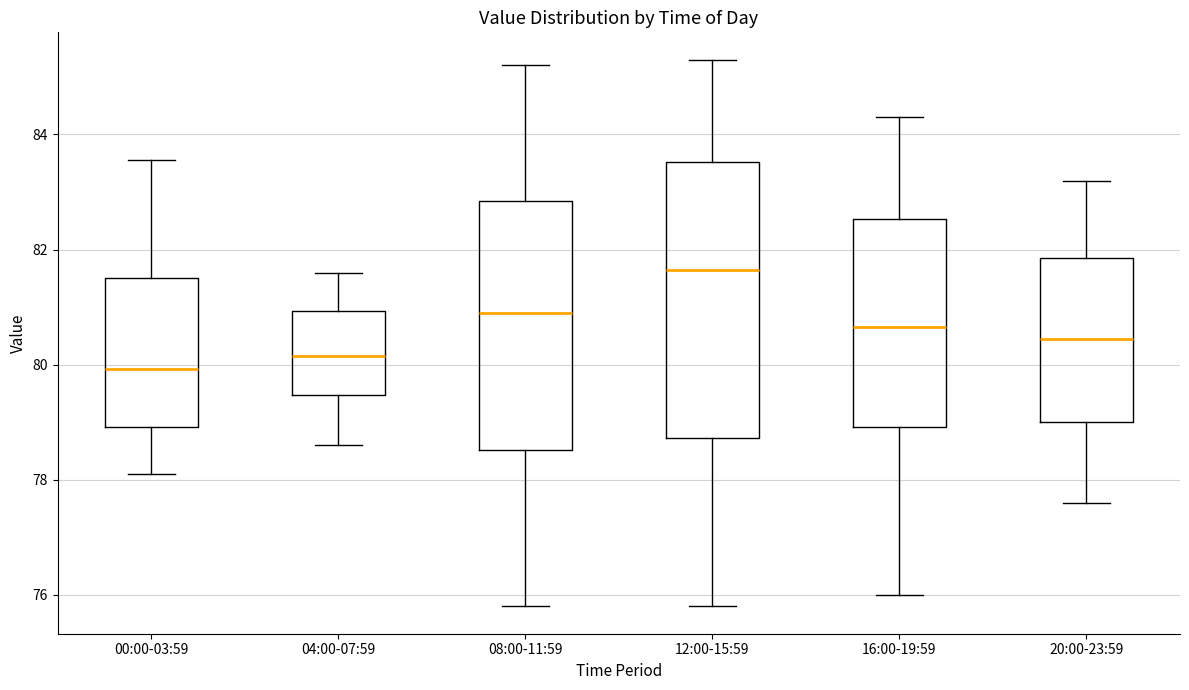

Where does the upper whisker of the box for 04:00-07:59 end on the y-axis? The values are not printed on the chart, so give them approximately, as read against the axis.

81.6